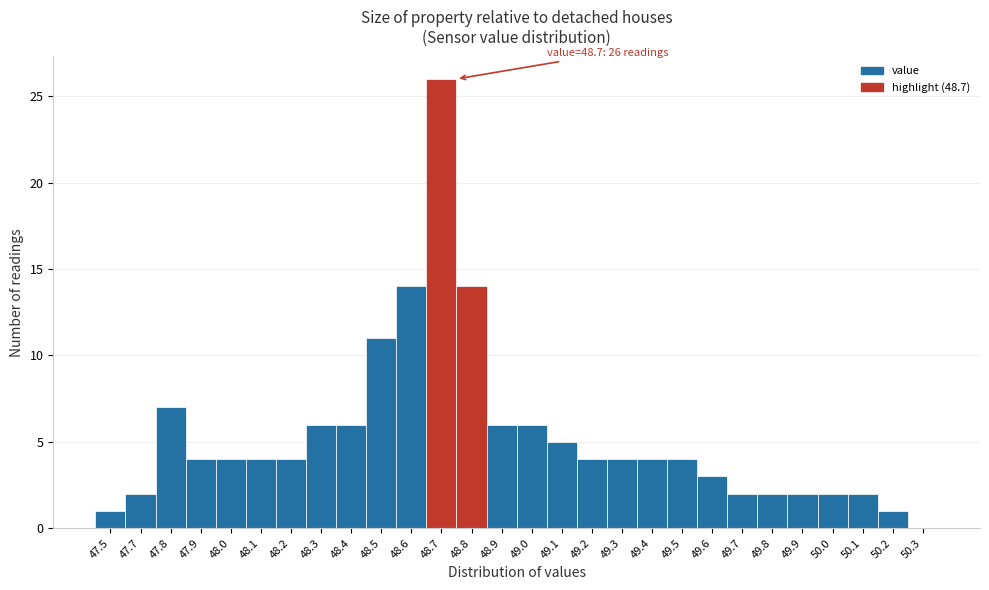

Reading left to right, transcribe all the data shown in this chart.

47.5=1	47.7=2	47.8=7	47.9=4	48.0=4	48.1=4	48.2=4	48.3=6	48.4=6	48.5=11	48.6=14	48.7=26	48.8=14	48.9=6	49.0=6	49.1=5	49.2=4	49.3=4	49.4=4	49.5=4	49.6=3	49.7=2	49.8=2	49.9=2	50.0=2	50.1=2	50.2=1	50.3=0